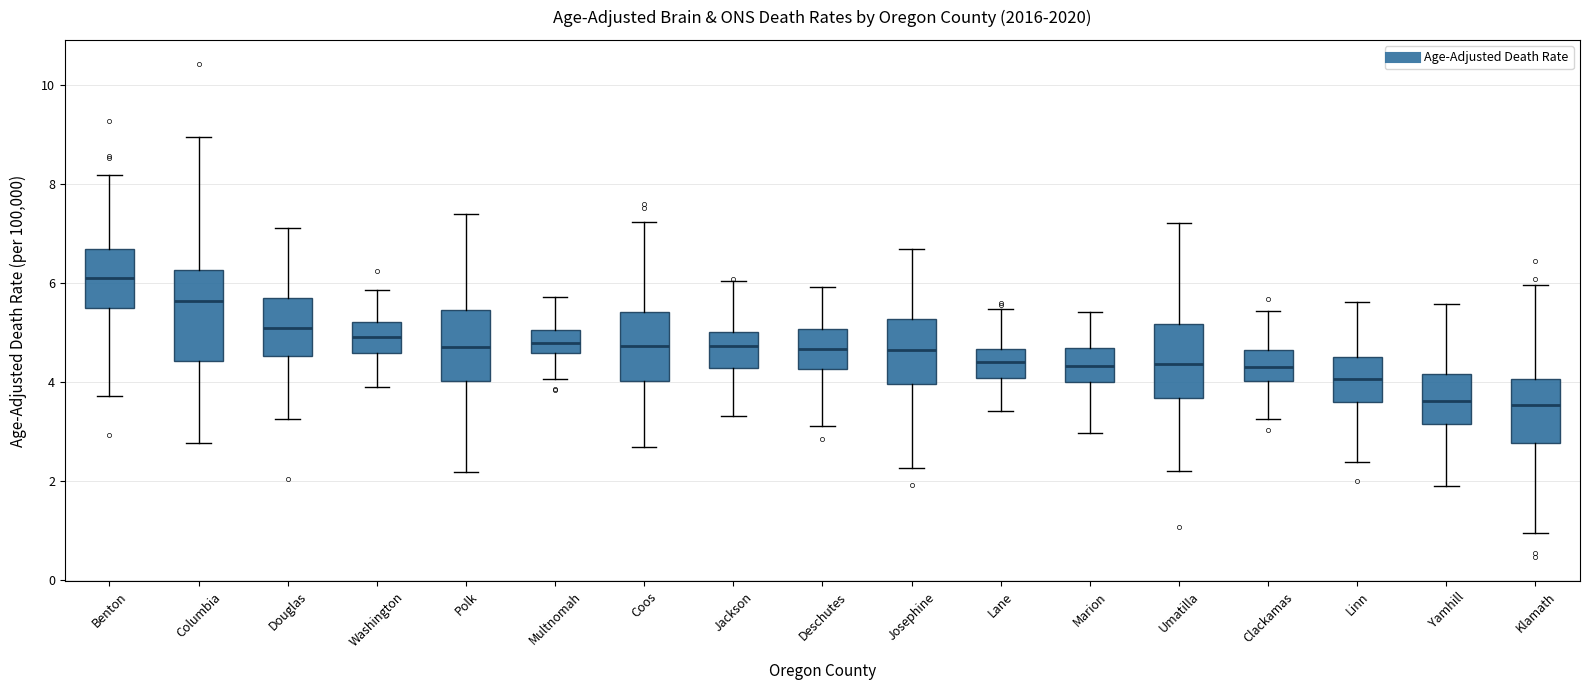

Which box's median line is the highest?

Benton